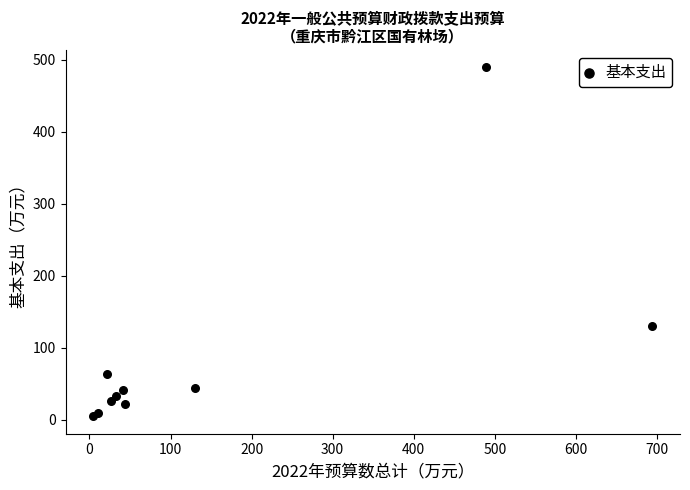

What Y value in the scatter plot is closest to 247?

130.1